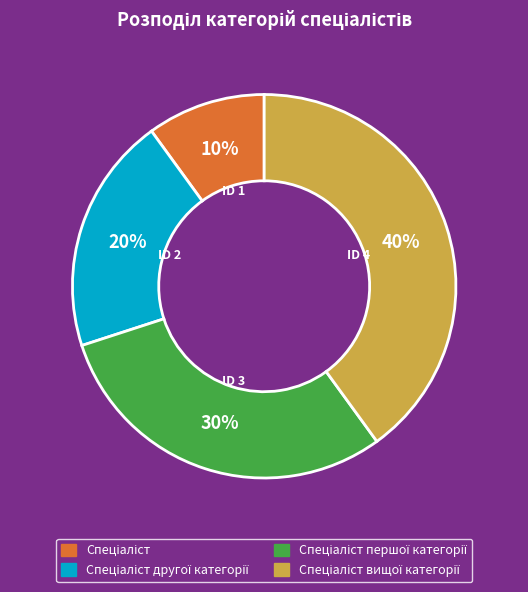

To the nearest percent, what is the average slice percentage?

25%